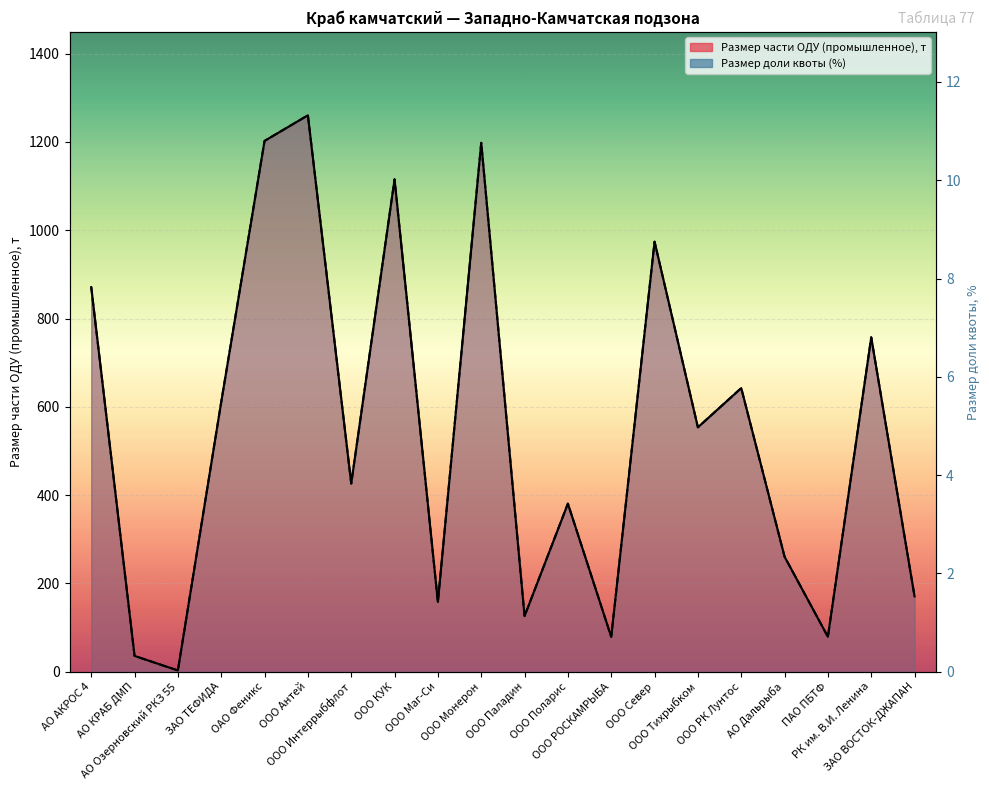

Where is Размер части ОДУ (промышленное) nearest to the value 631?

ООО РК Лунтос